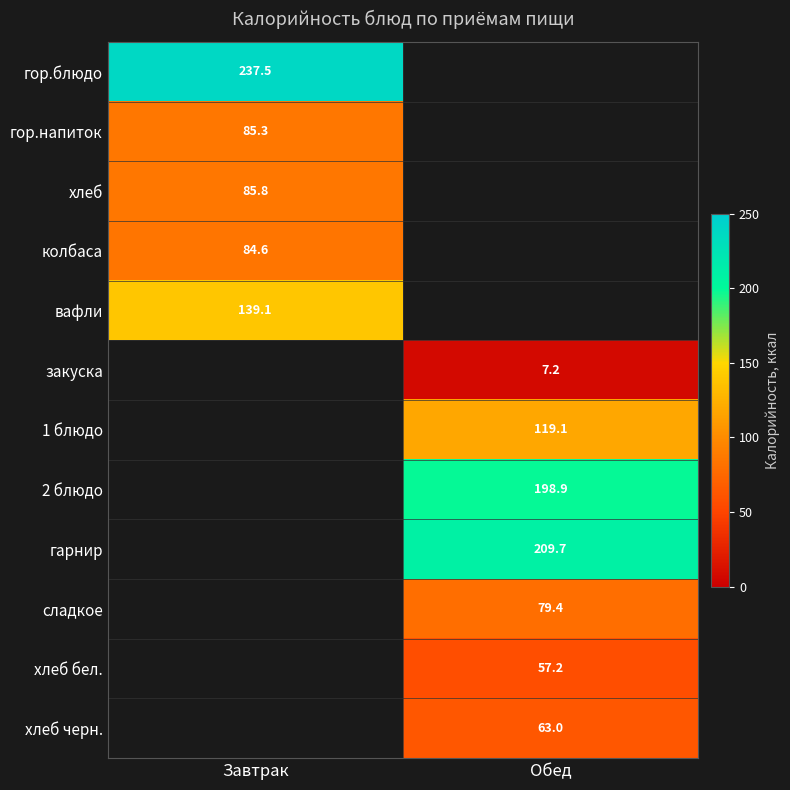

The value of сладкое at Обед is 44.7. True or false?

False